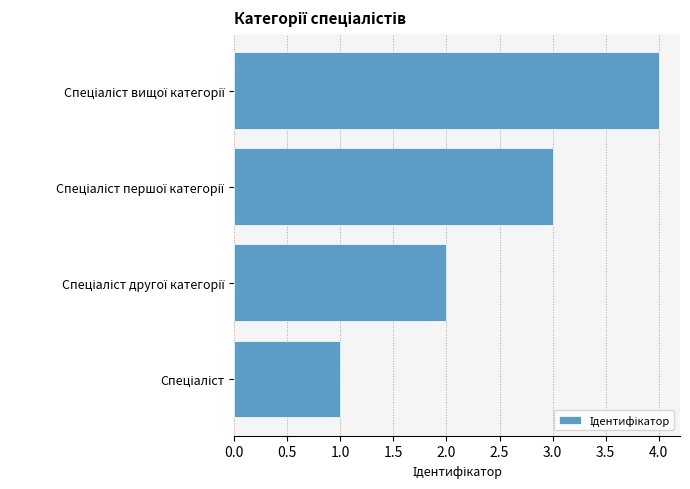

What is the maximum value shown in the chart?

4